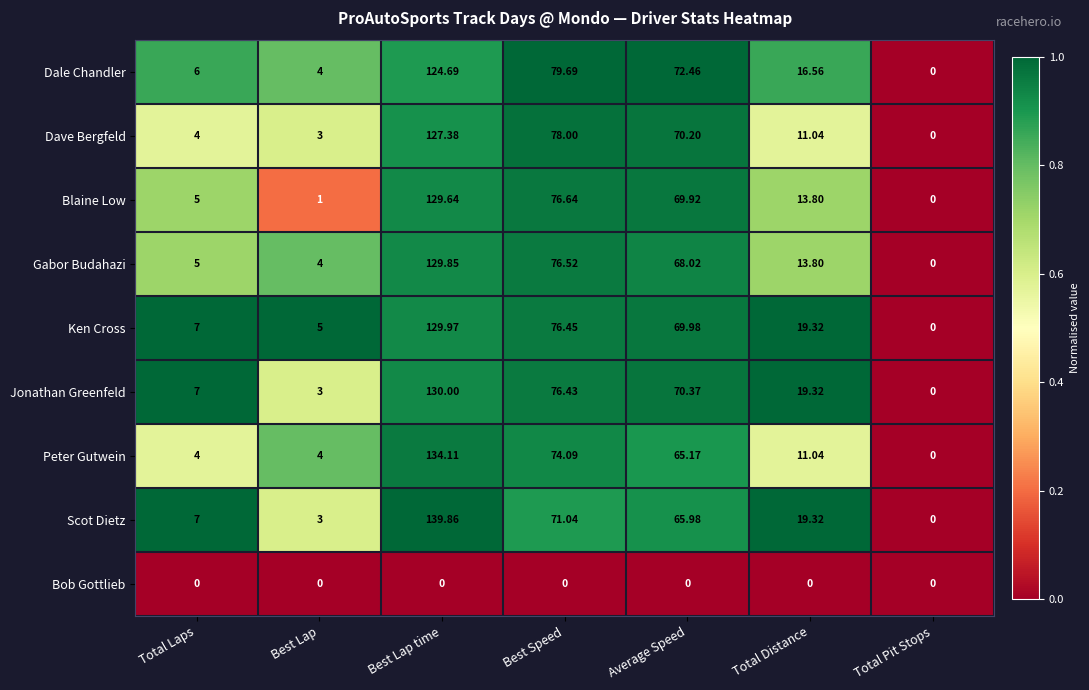

Which series changed the most between Best Lap time and Total Distance?

Peter Gutwein